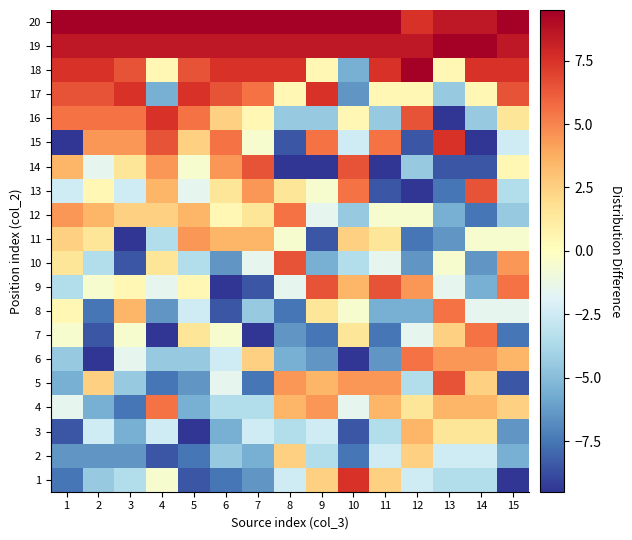

Between 6 and 13, which series saw the biggest shift?

8